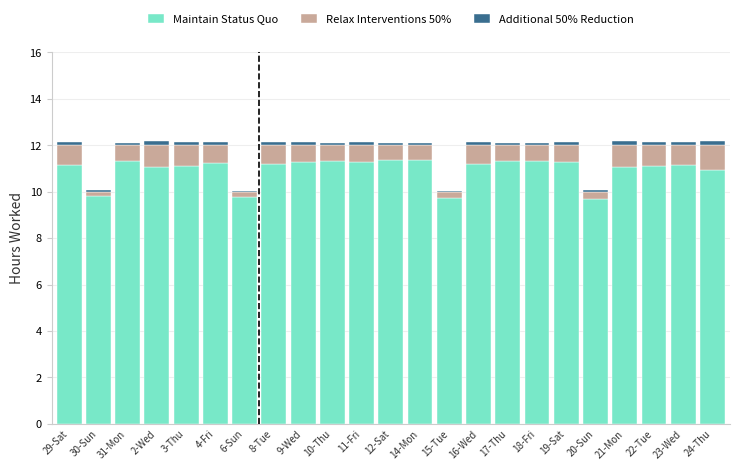

The value of Maintain Status Quo at 24-Thu is 18.3. True or false?

False